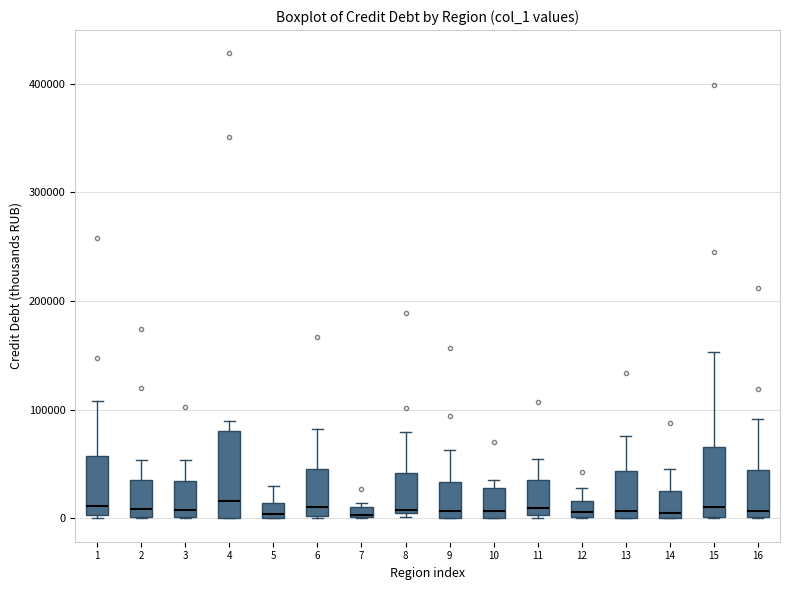

Which box is the tallest, from its lower edge to its upper edge?

4